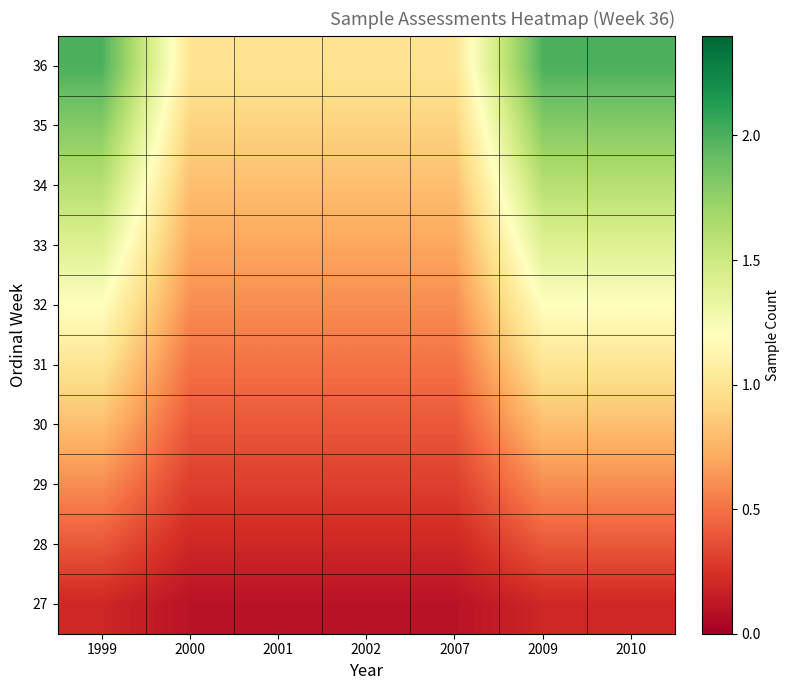

At how many categories does at least one series exceed 0?

7